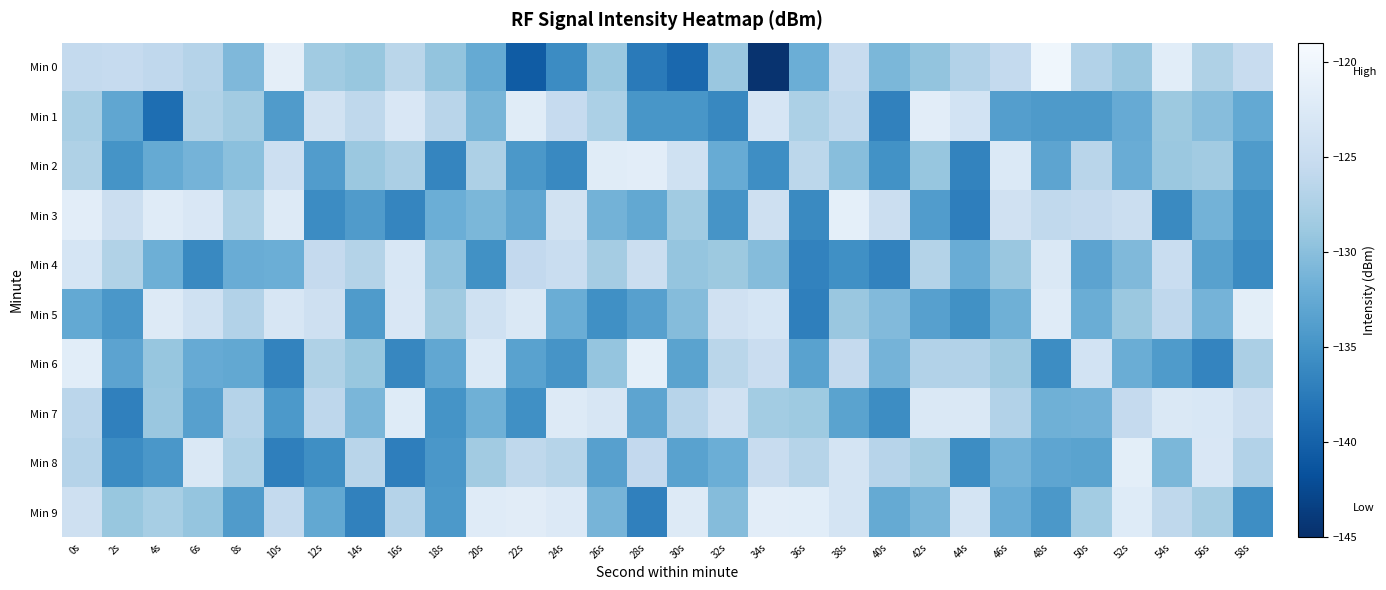

What is the total value across all series at 40s?

-1321.1